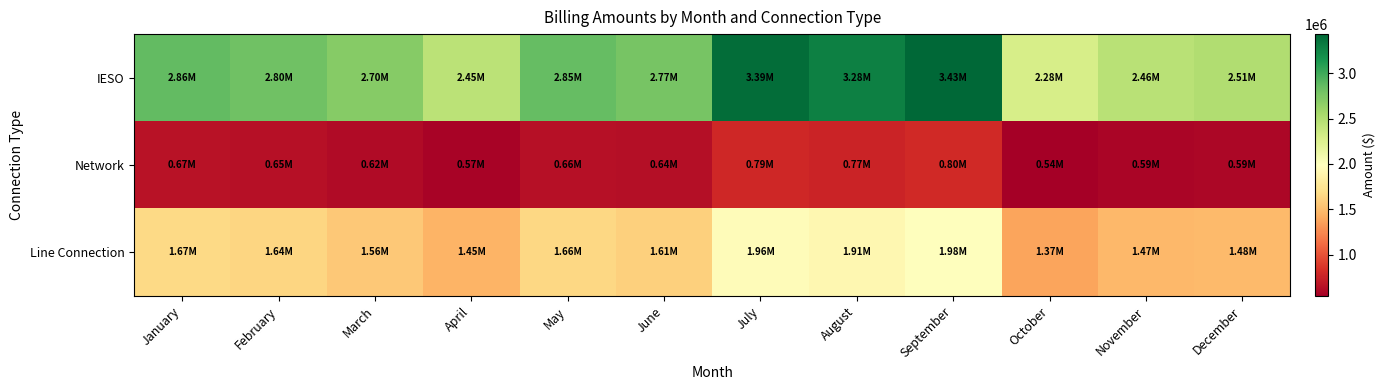

Reading left to right, extract all data points from this chart.

IESO: January=2863807.3	February=2802747.5	March=2700304.1	April=2448631.5	May=2845814.7	June=2773416.2	July=3394763.5	August=3280567.8	September=3431143.9	October=2281944.1	November=2459223.5	December=2505921.5
Network: January=667189.9	February=653045.5	March=623522.9	April=567859.4	May=655603.3	June=642294.0	July=786771.4	August=769254.0	September=795001.7	October=544762.7	November=585231.6	December=591922.8
Line Connection: January=1671511.6	February=1638953.3	March=1560874.2	April=1447121.9	May=1657286.8	June=1609037.1	July=1961248.3	August=1913731.8	September=1981028.1	October=1374290.8	November=1474238.4	December=1484809.1